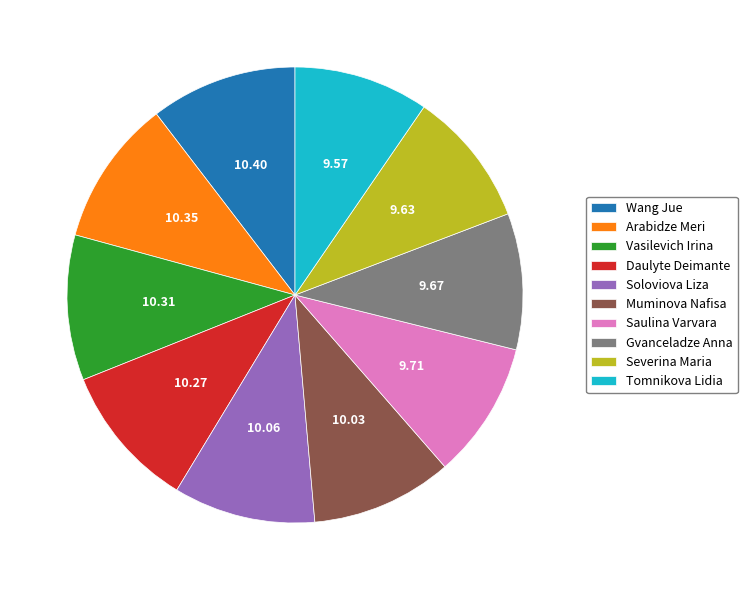

Is there a majority slice in this chart?

No